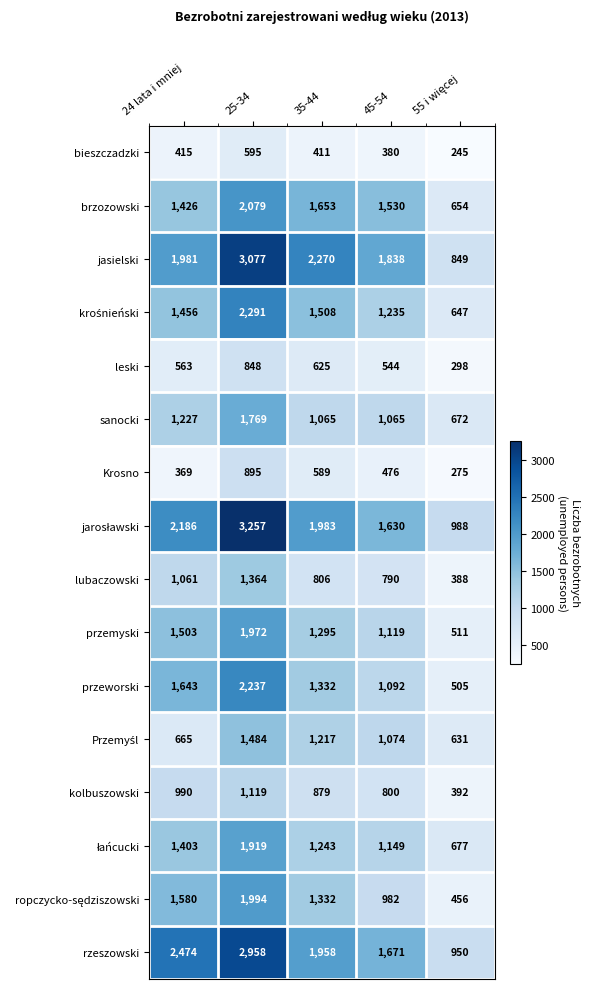

What is the spread (max minus min) of values at 25-34?

2662